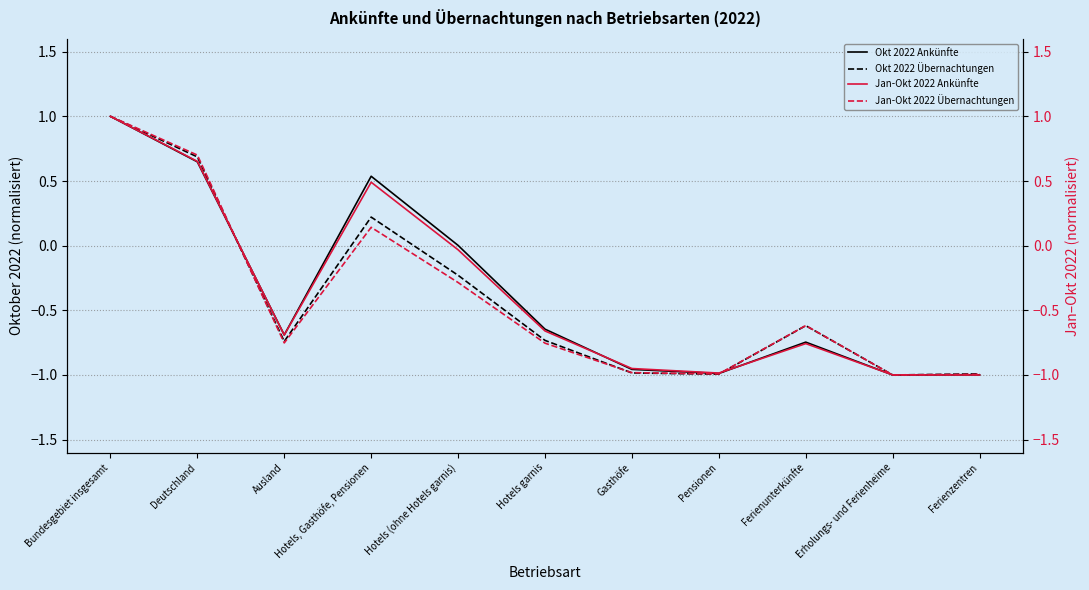

What is the average value of the Okt 2022 Ankünfte series?

-0.3